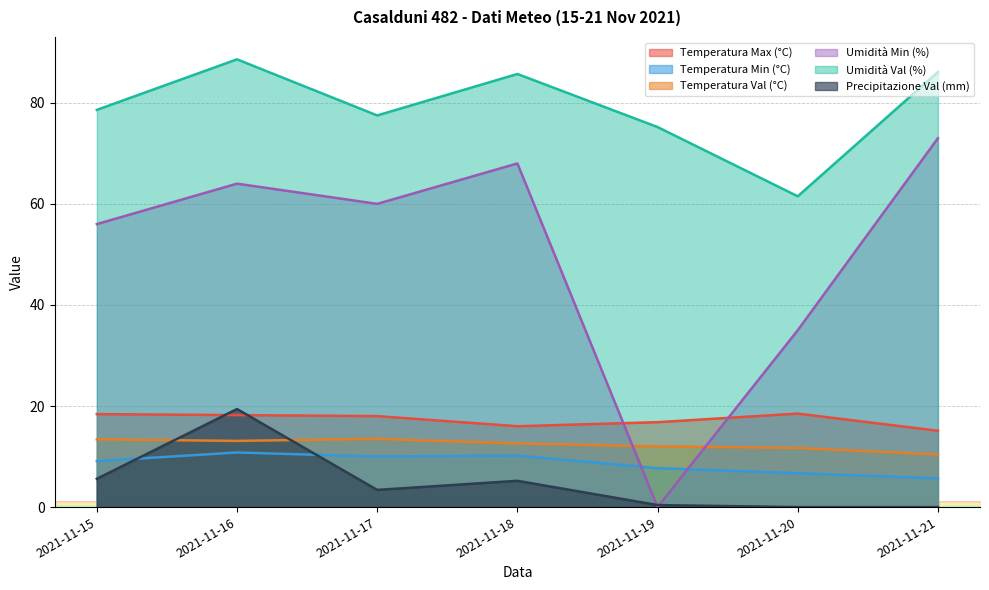

Reading right to left, what are all the values shown in this chart?

Temperatura Max (°C): 2021-11-21=15.1	2021-11-20=18.5	2021-11-19=16.8	2021-11-18=16.0	2021-11-17=18.0	2021-11-16=18.2	2021-11-15=18.4
Temperatura Min (°C): 2021-11-21=5.7	2021-11-20=6.7	2021-11-19=7.7	2021-11-18=10.2	2021-11-17=10.0	2021-11-16=10.8	2021-11-15=9.1
Temperatura Val (°C): 2021-11-21=10.4	2021-11-20=11.7	2021-11-19=12.0	2021-11-18=12.6	2021-11-17=13.5	2021-11-16=13.1	2021-11-15=13.4
Umidità Min (%): 2021-11-21=73.0	2021-11-20=35.0	2021-11-19=0.0	2021-11-18=68.0	2021-11-17=60.0	2021-11-16=64.0	2021-11-15=56.0
Umidità Val (%): 2021-11-21=86.1	2021-11-20=61.5	2021-11-19=75.2	2021-11-18=85.7	2021-11-17=77.5	2021-11-16=88.6	2021-11-15=78.6
Precipitazione Val (mm): 2021-11-21=0.0	2021-11-20=0.0	2021-11-19=0.4	2021-11-18=5.2	2021-11-17=3.4	2021-11-16=19.4	2021-11-15=5.6